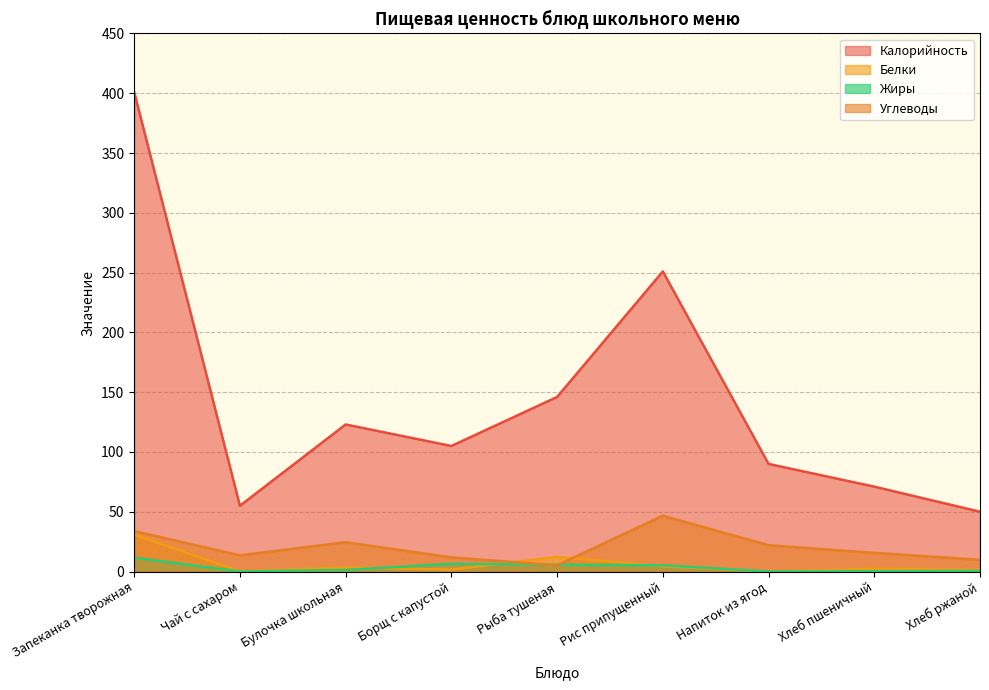

At which label is Белки closest to 15?

Рыба тушеная